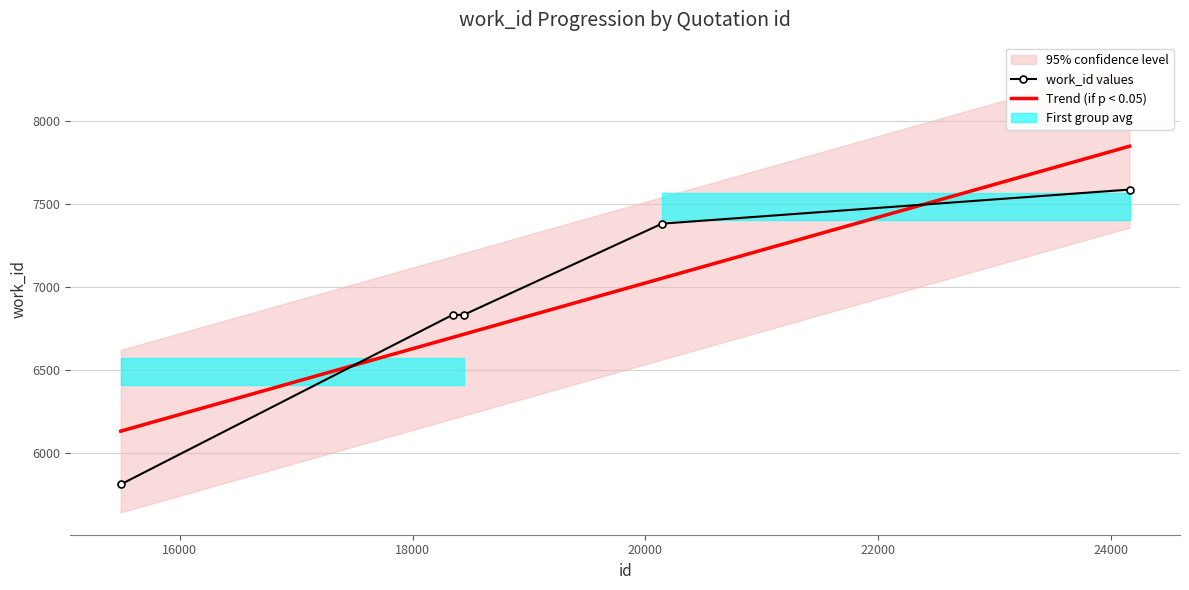

What is the value of the 2nd point from the left?

6833